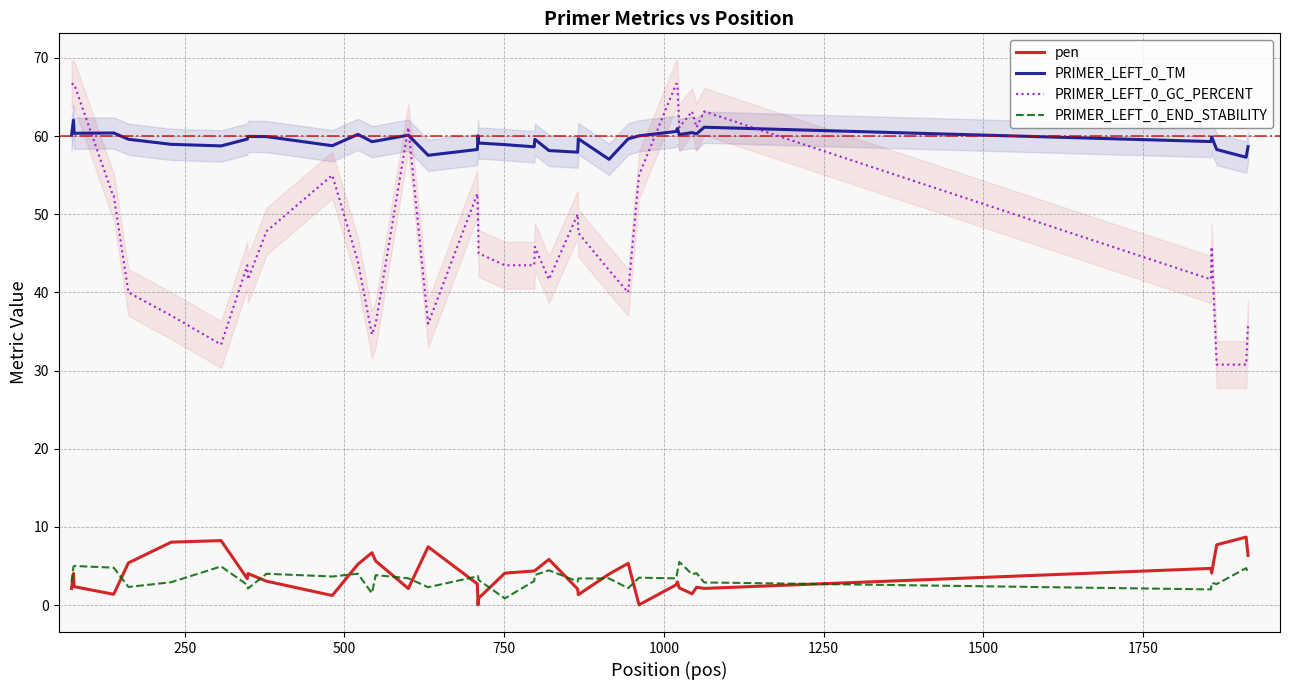

True or false: PRIMER_LEFT_0_END_STABILITY and PRIMER_LEFT_0_GC_PERCENT cross at least once.

False